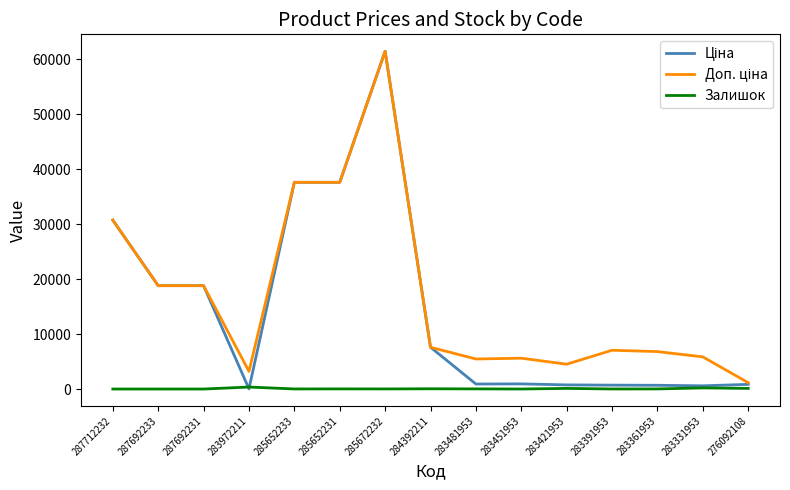

What is the total value across all series at 276092108?

2110.2